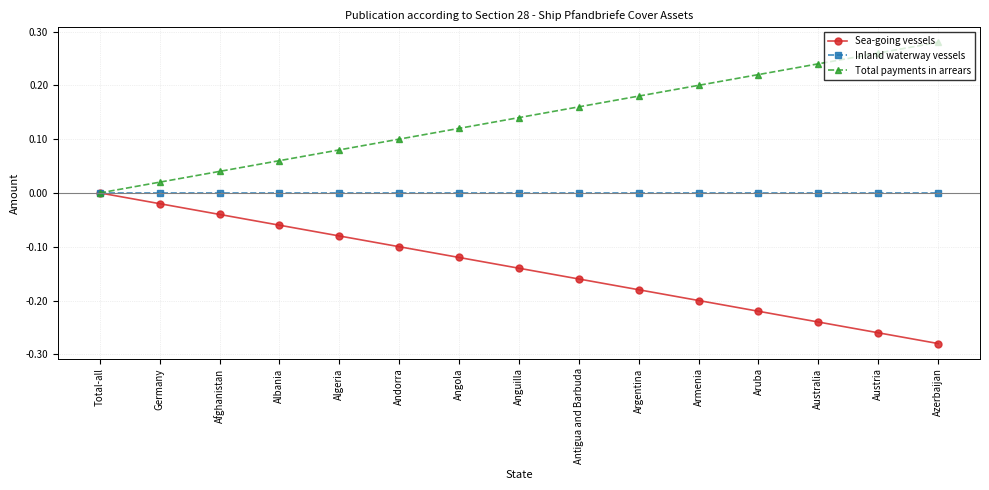

How many series are shown in this chart?

3